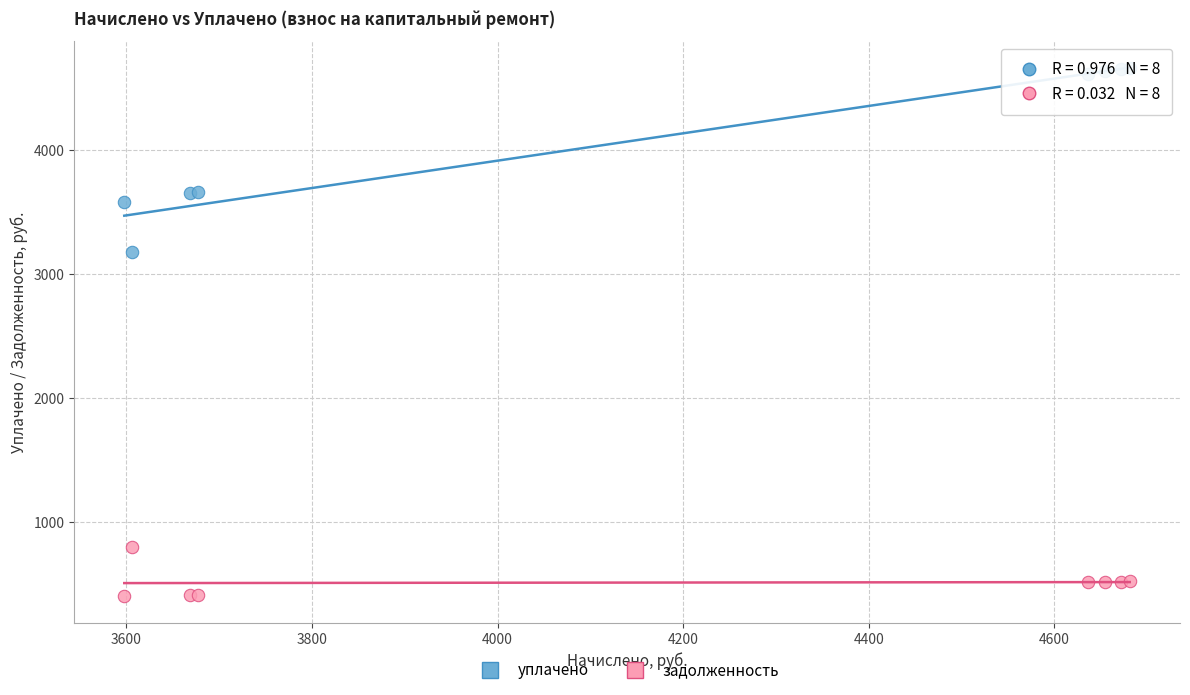

What are all the series names shown in the legend?

уплачено, задолженность